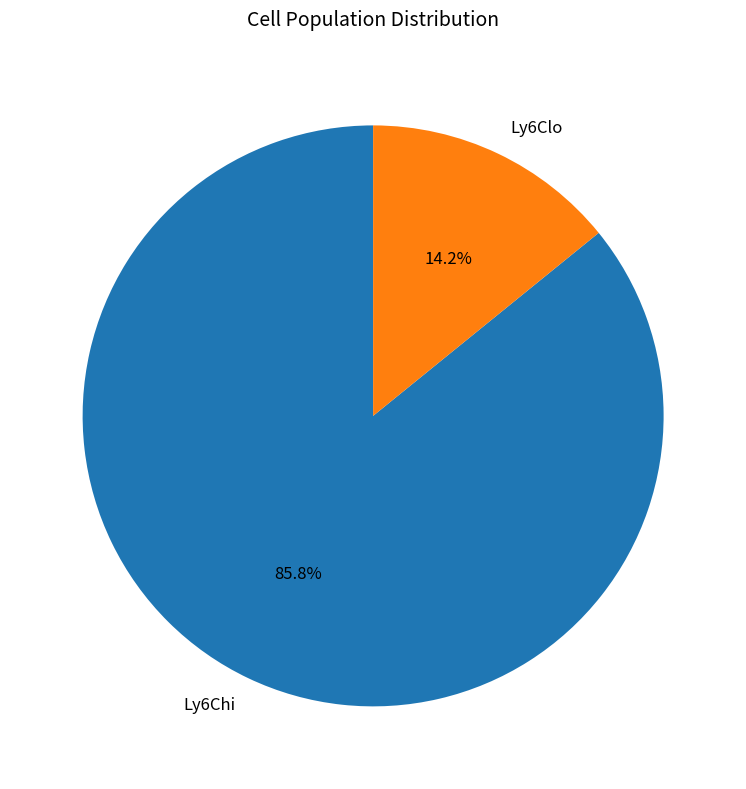

What is the smallest slice in the pie chart?

Ly6Clo